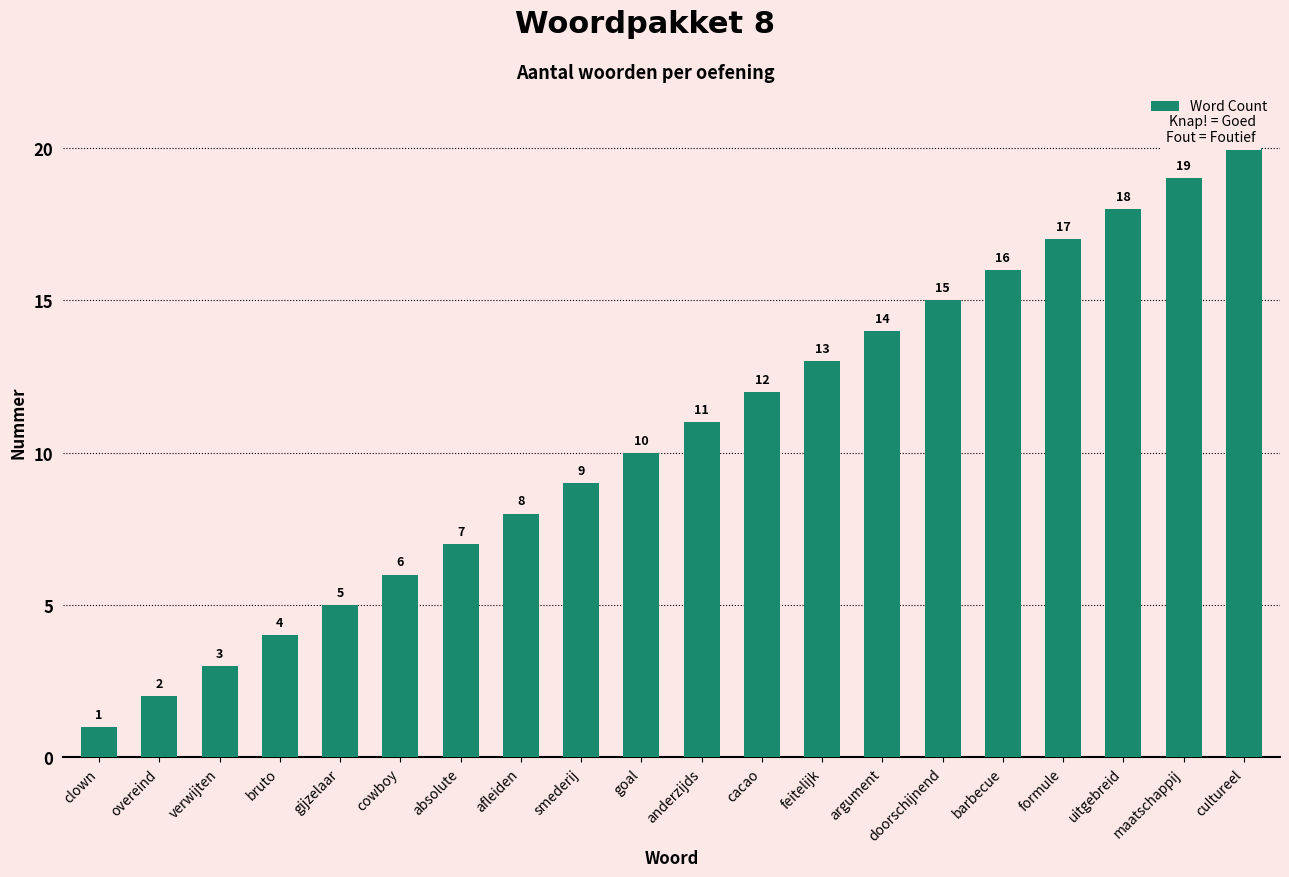

The value at uitgebreid is 6. True or false?

False